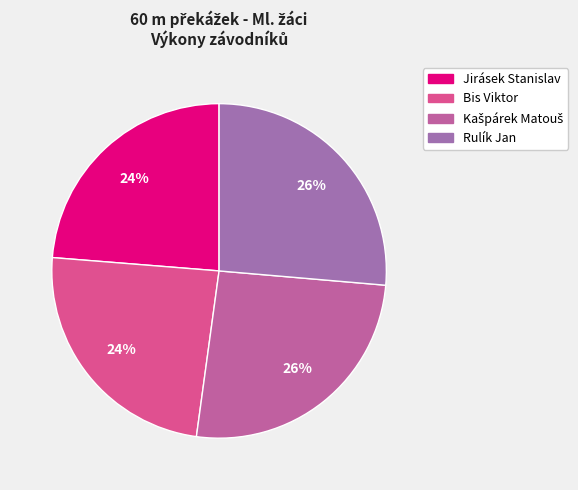

Which category has the smallest portion of the pie?

Jirásek Stanislav